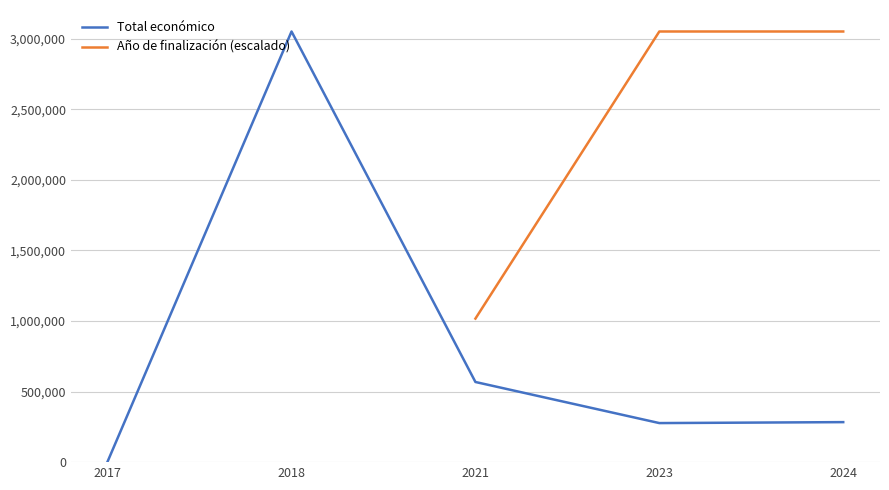

Where is the first local minimum?

2023